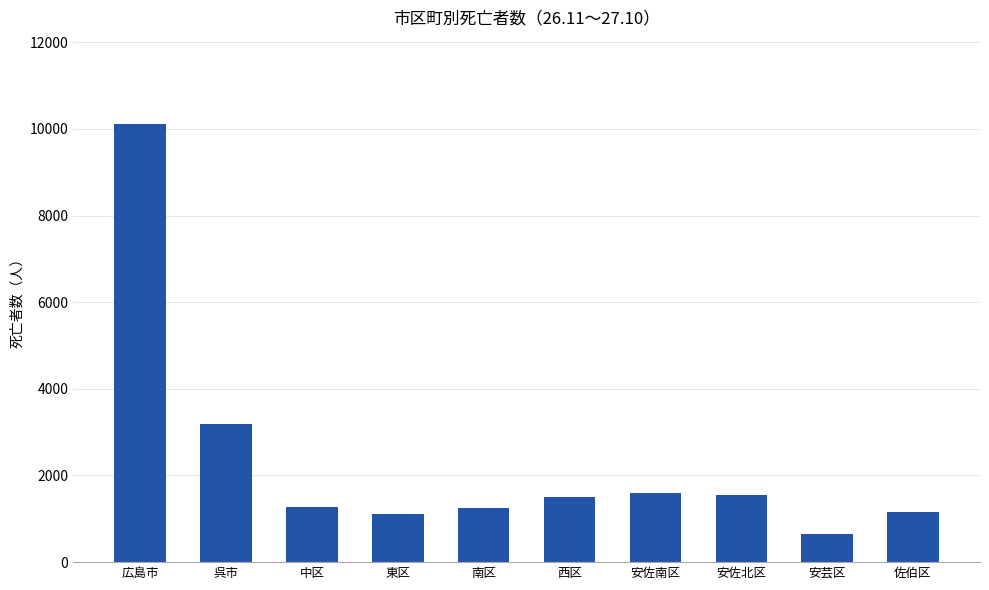

What is the maximum value shown in the chart?

10104